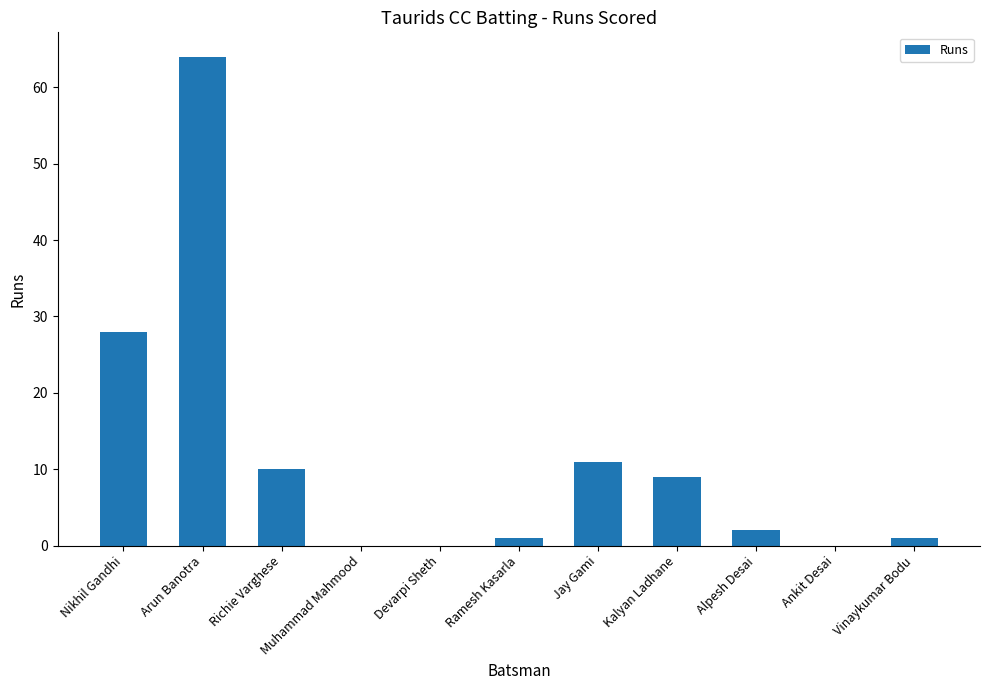

What is the greatest value displayed?

64